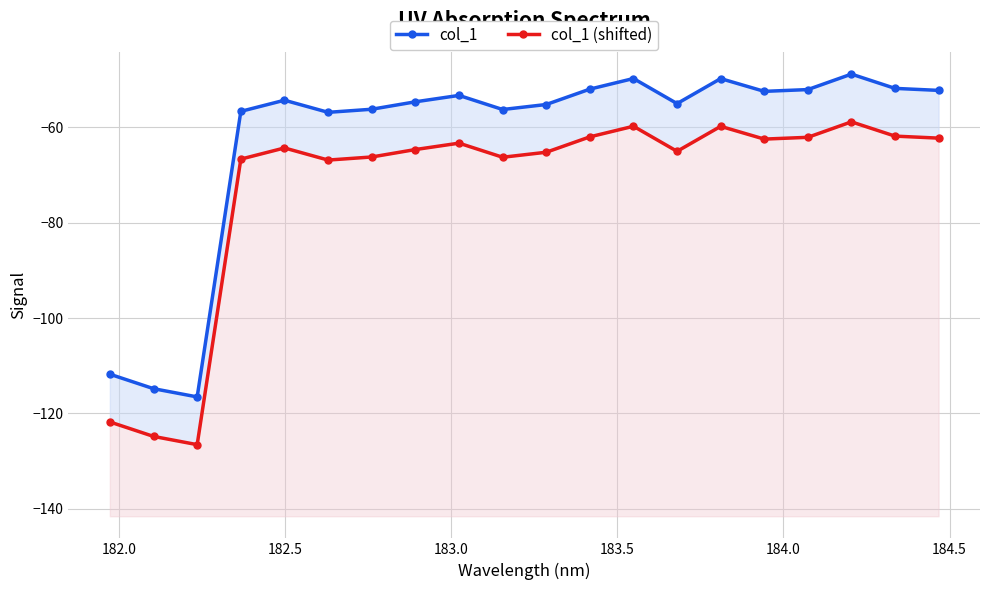

True or false: col_1 (shifted) and col_1 cross at least once.

False